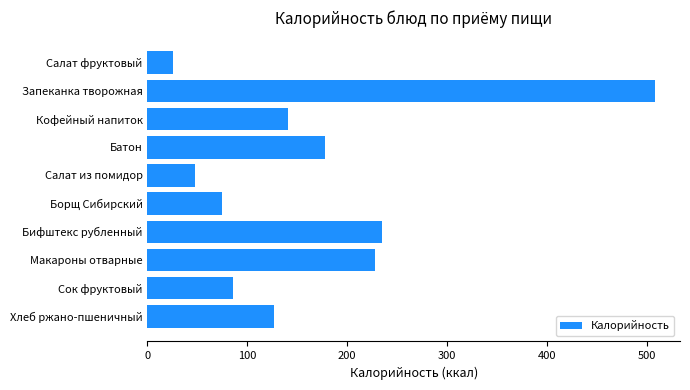

What is the value of the 4th bar from the top?

178